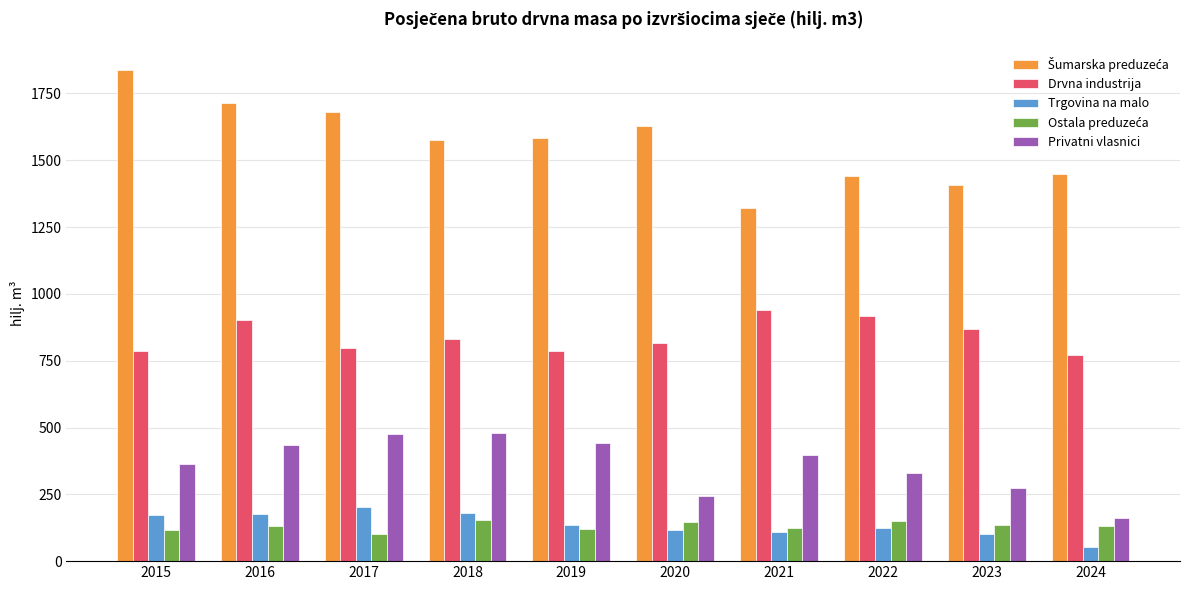

What is the spread (max minus min) of values at 2024?

1395